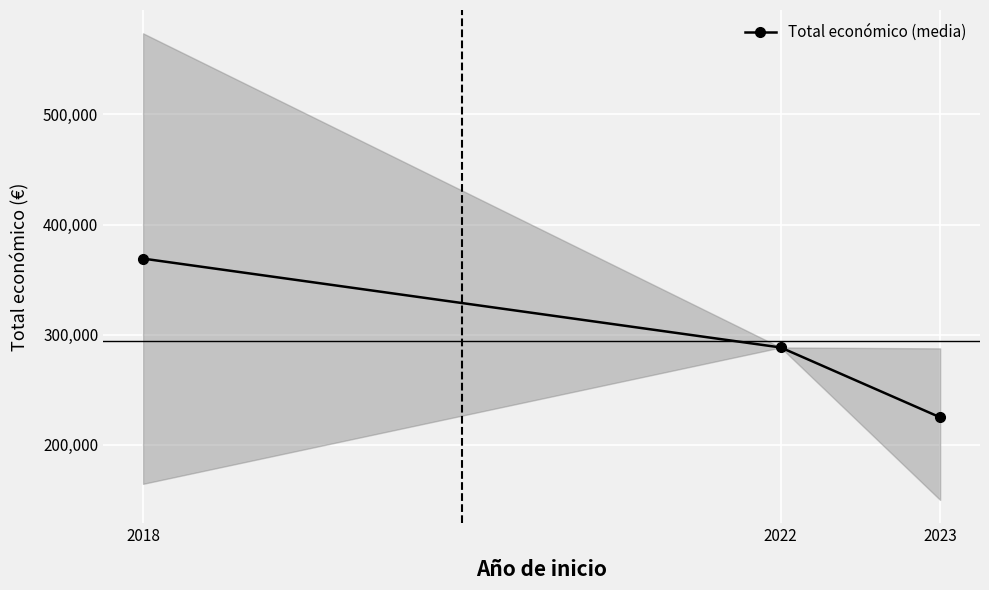

At which label does the data first exceed 288409?

2018